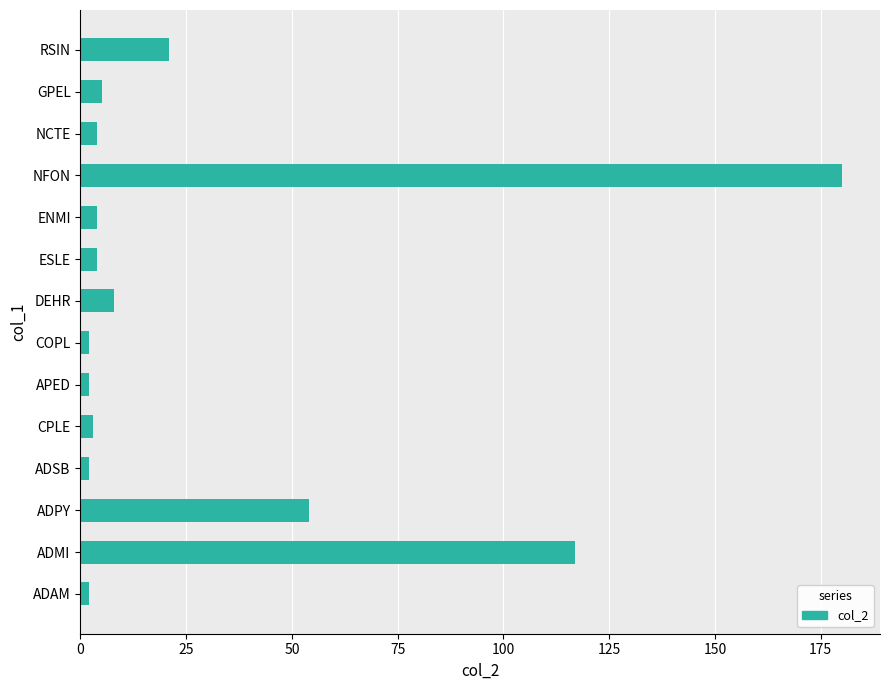

How many bars are there in total?

14